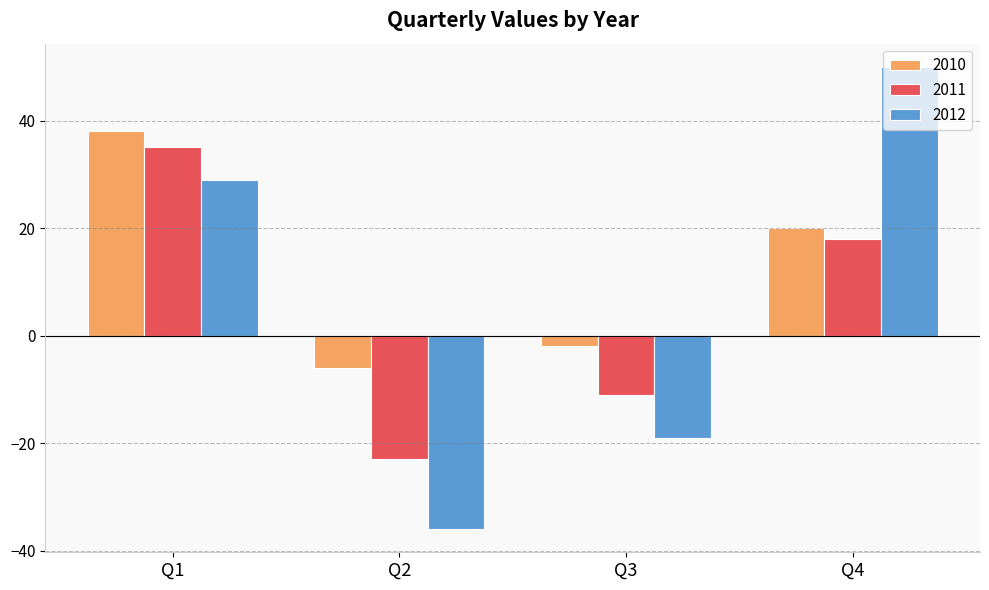

What is the sum of all 2011 values?

19